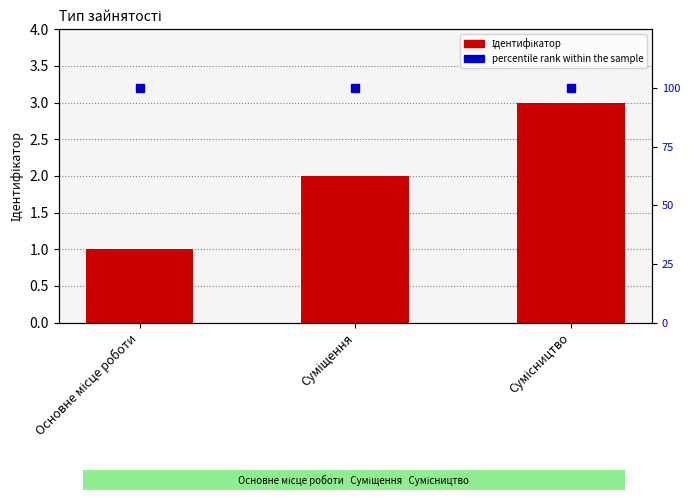

Reading right to left, what are all the values shown in this chart?

Ідентифікатор: Сумісництво=3	Суміщення=2	Основне місце роботи=1
percentile rank within the sample: Сумісництво=100	Суміщення=100	Основне місце роботи=100